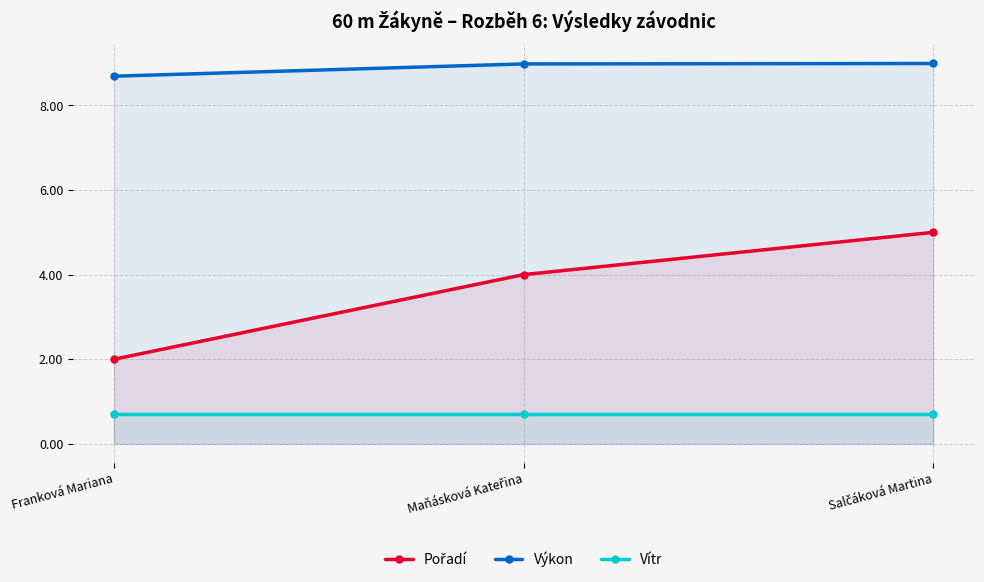

What is the label of the 2nd point from the left?

Maňásková Kateřina